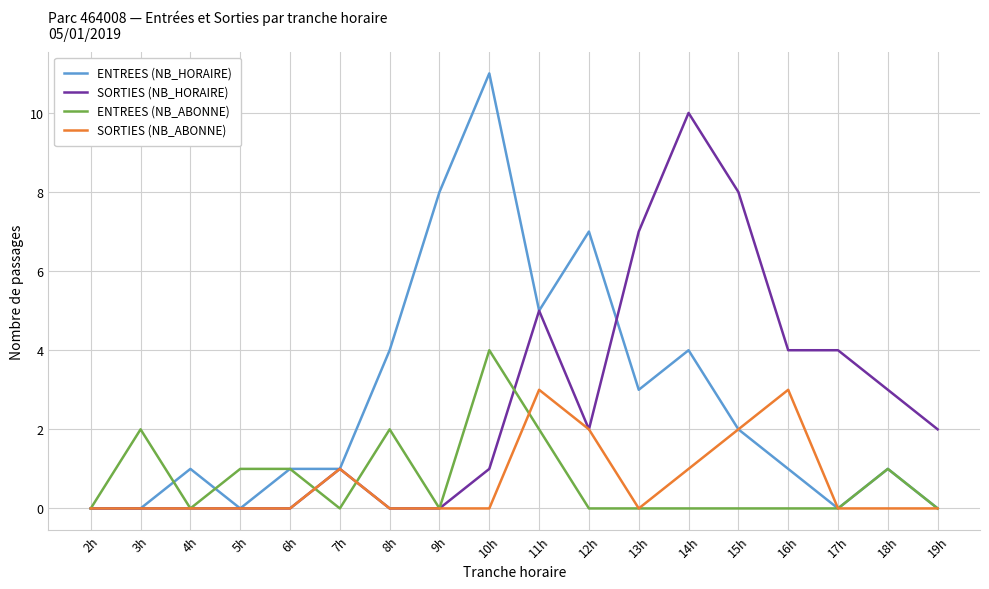

What is the maximum value shown in the chart?

11